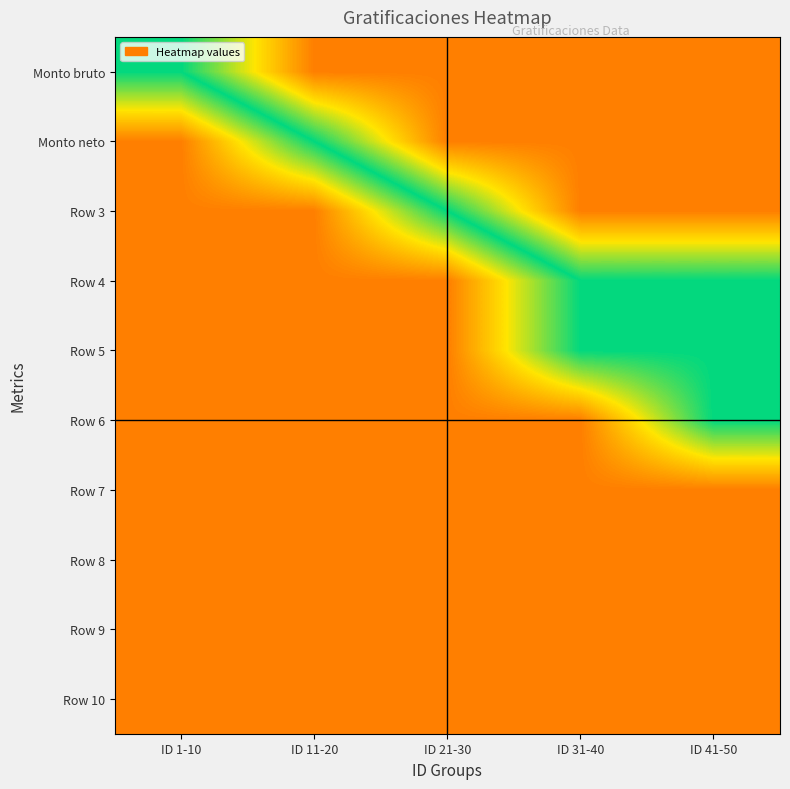

Which label corresponds to the largest value in the chart?

ID 1-10